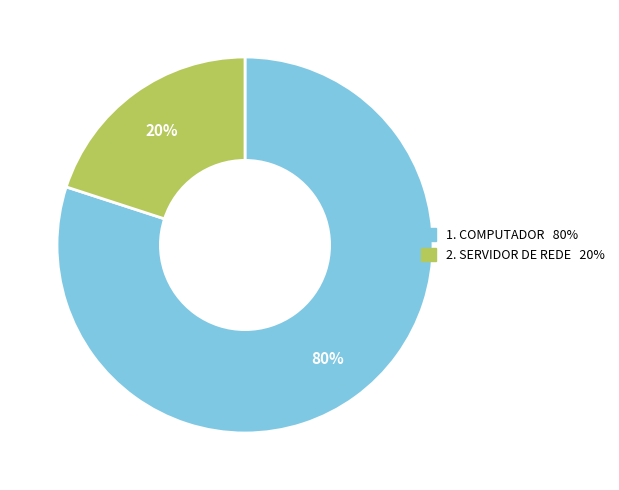

To the nearest percent, what is the difference between the largest and smallest slice percentages?

60%